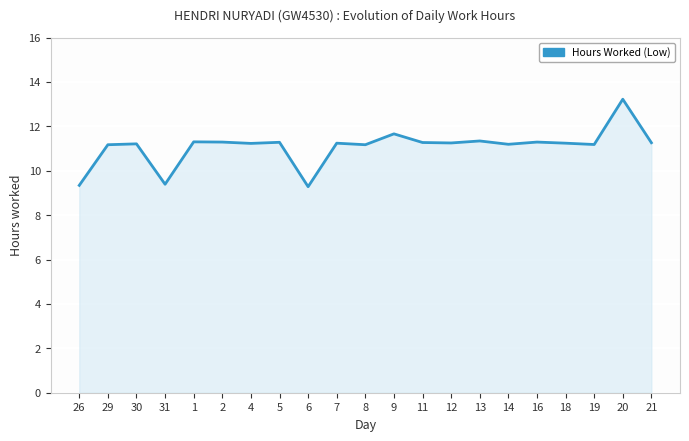

Is it true that the value at 26 is 9.3?

True